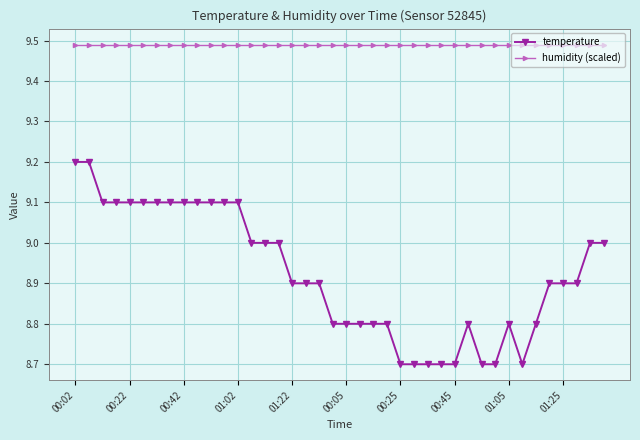

List the series in order of their overall mean, highest first.

humidity (scaled), temperature